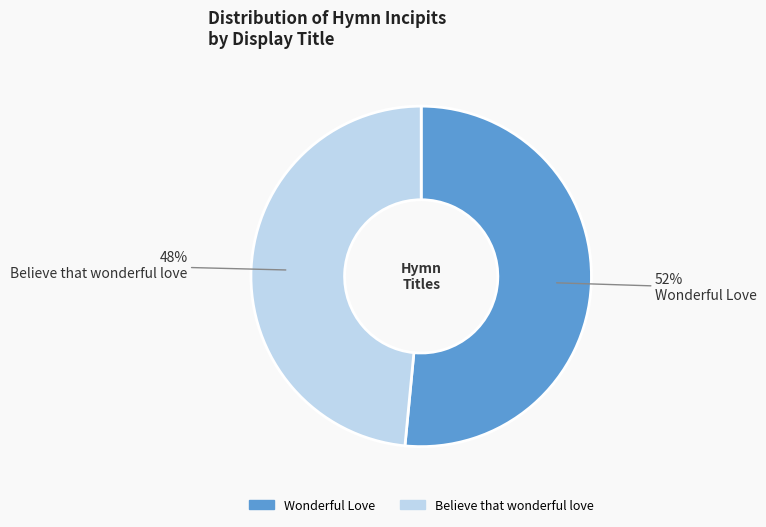

Which slice represents more than half of the pie?

Wonderful Love